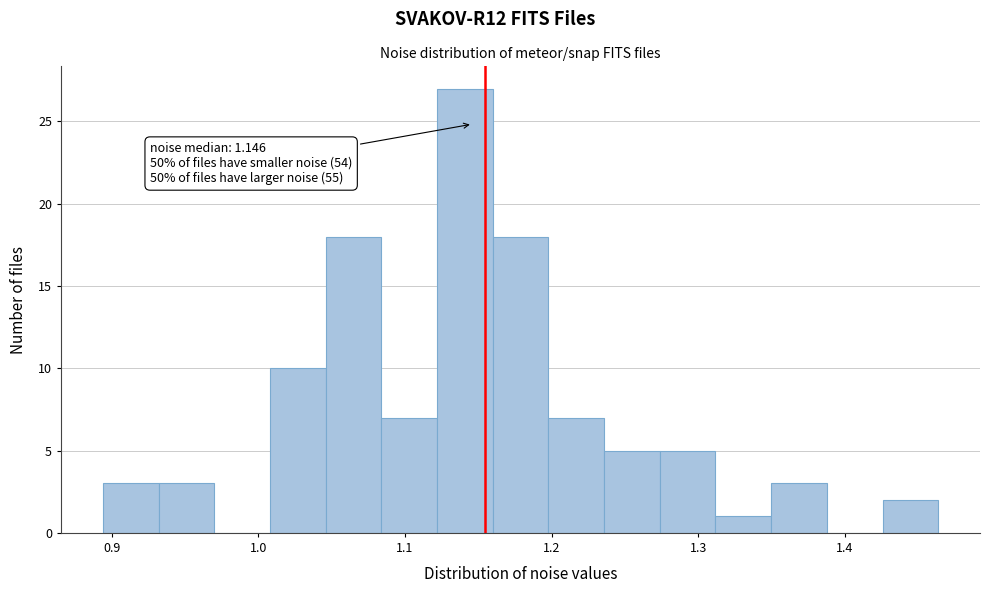

Read against the x-axis, roughly where is the centre of the tallest bar?

1.14